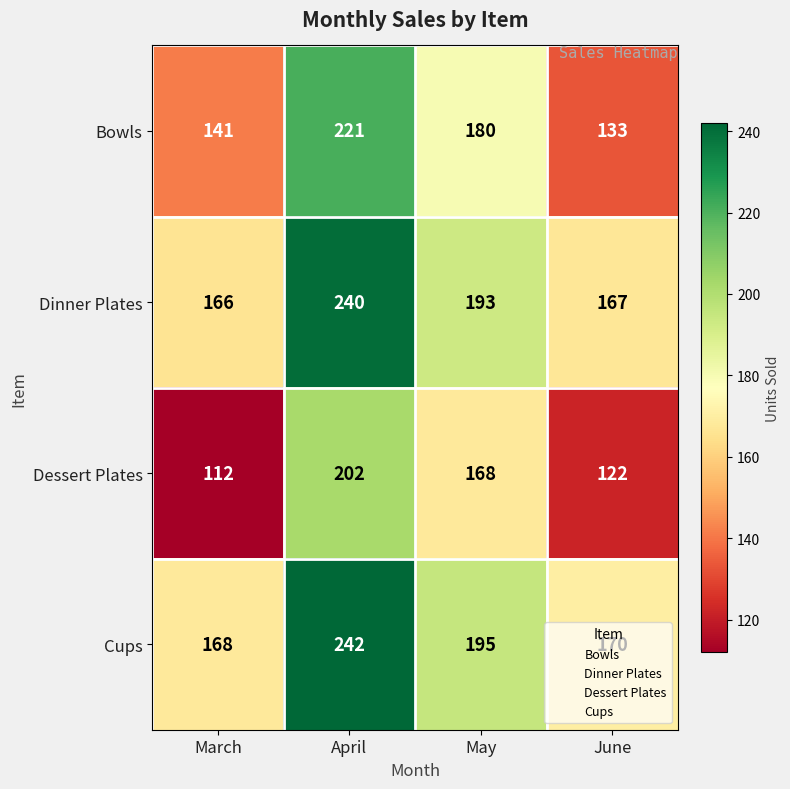

At May, list the series in order from smallest to largest.

Dessert Plates, Bowls, Dinner Plates, Cups